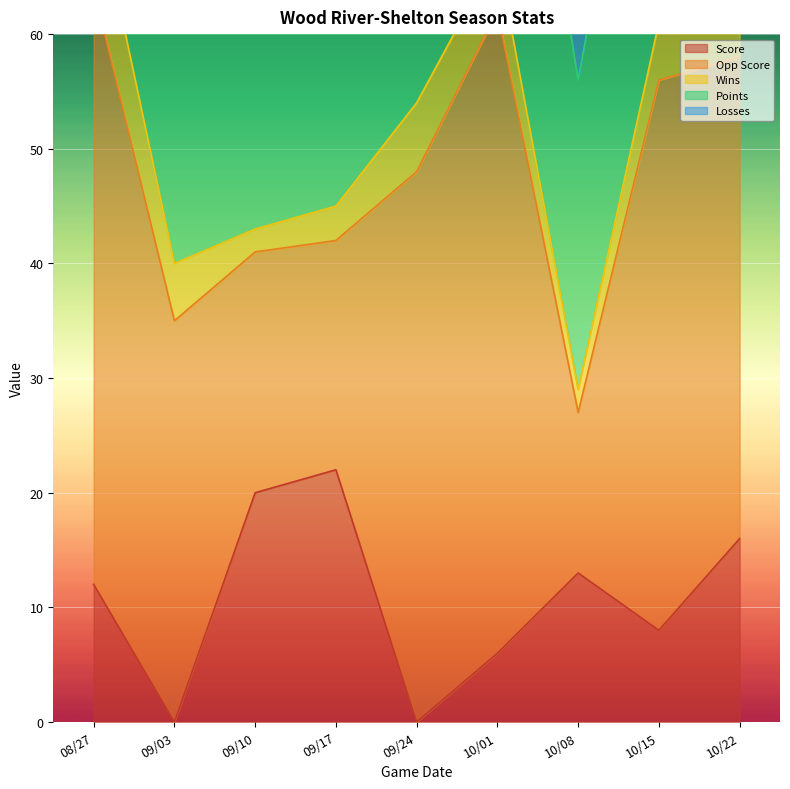

True or false: Opp Score has a value of 82 at 08/27.

False